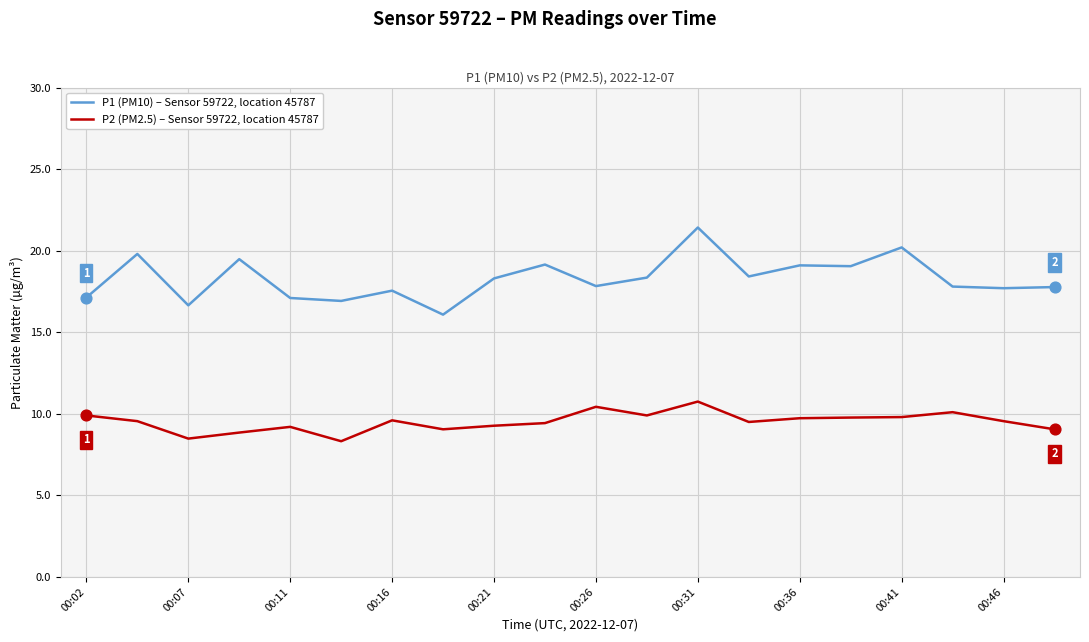

Which series has the largest total across all categories?

P1 (PM10) – Sensor 59722, location 45787